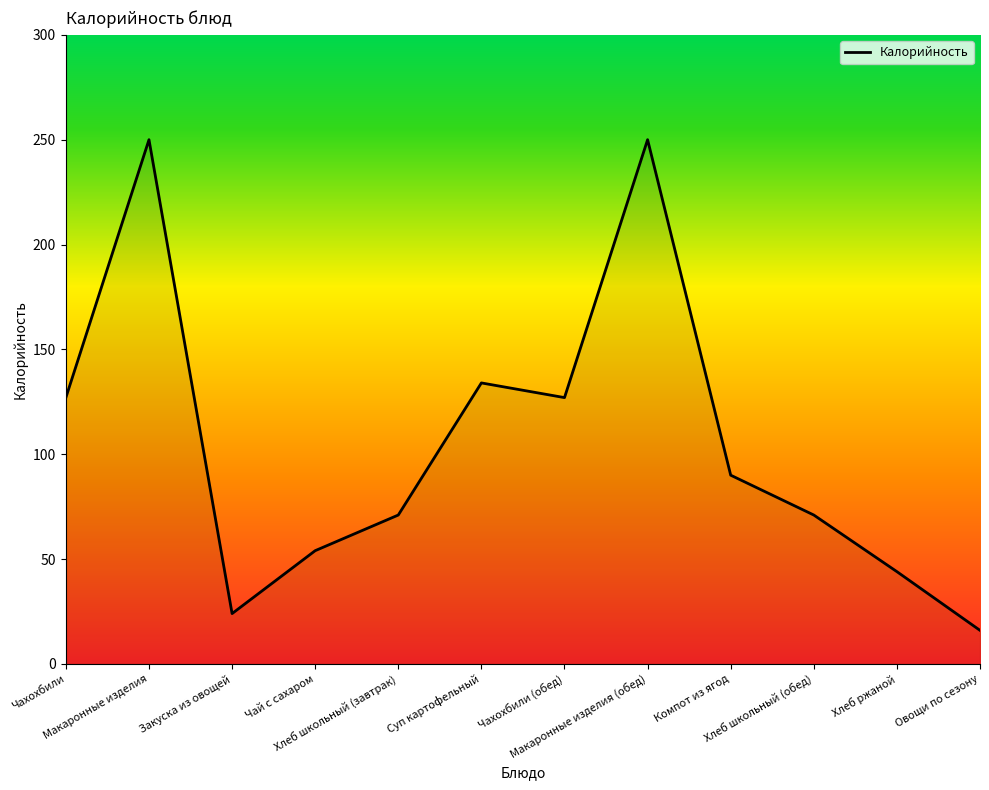

What is the smallest value displayed?

16